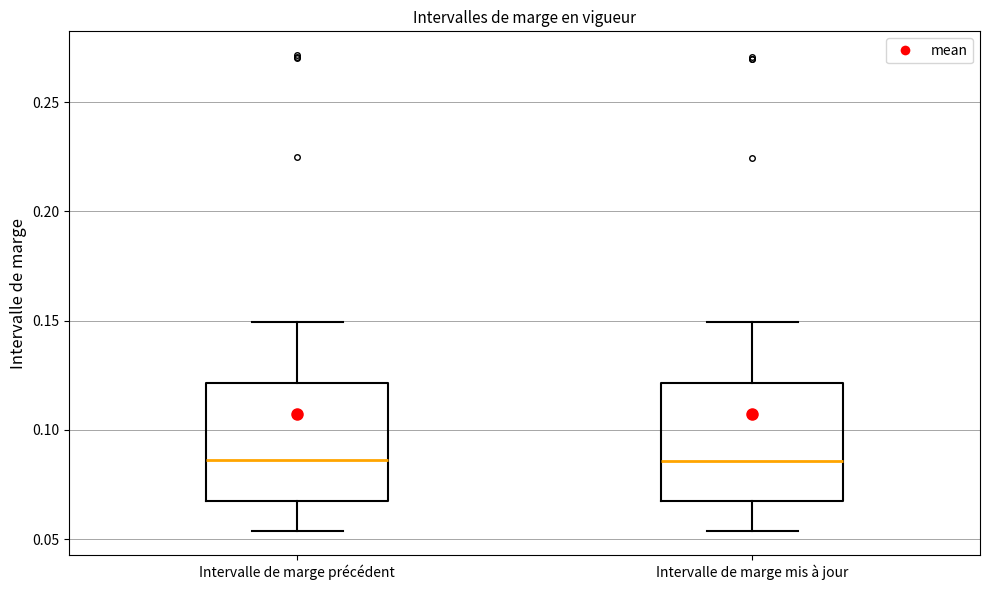

Where does the median line of the box for Intervalle de marge mis à jour sit on the y-axis? The values are not printed on the chart, so give them approximately, as read against the axis.

0.085